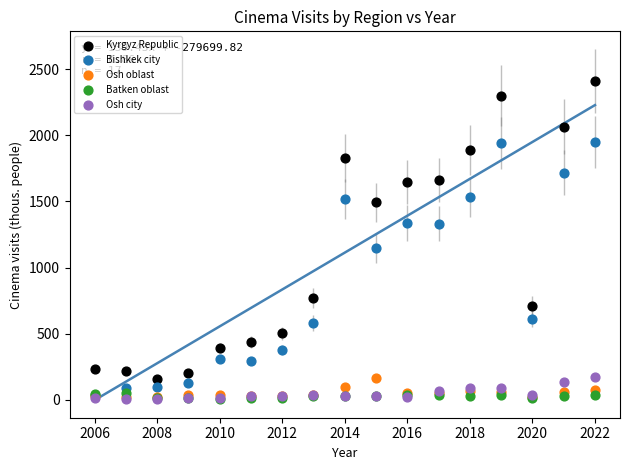

In the Bishkek city series, what Y value is closest to 995?

1148.0